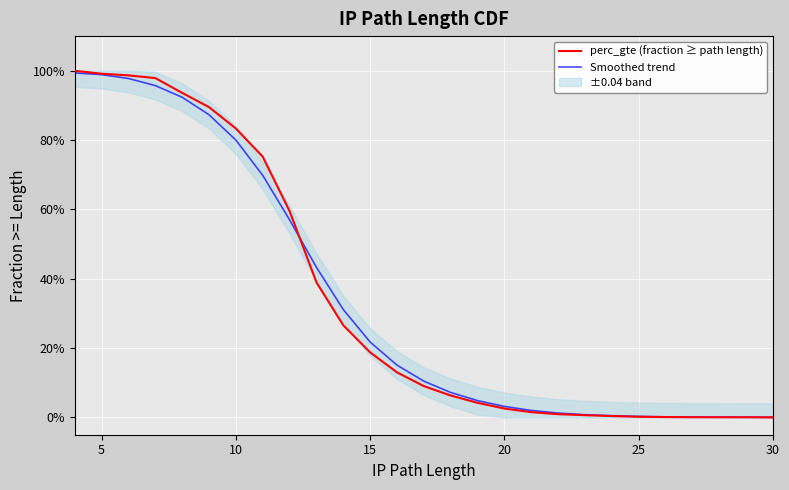

Is this an area chart (filled region under the line)?

No